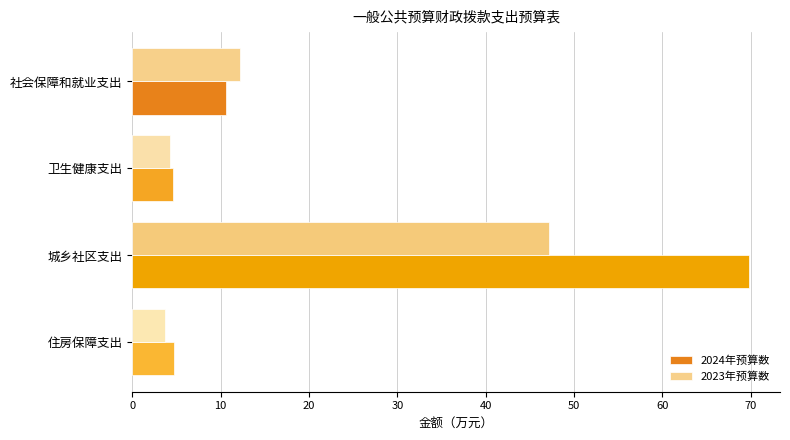

What is the spread (max minus min) of values at 社会保障和就业支出?

1.6